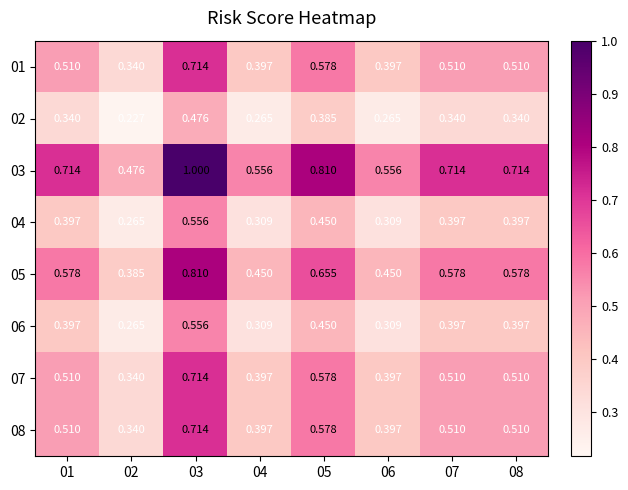

Is the value of 02 at 03 greater than the value of 06 at 05?

Yes